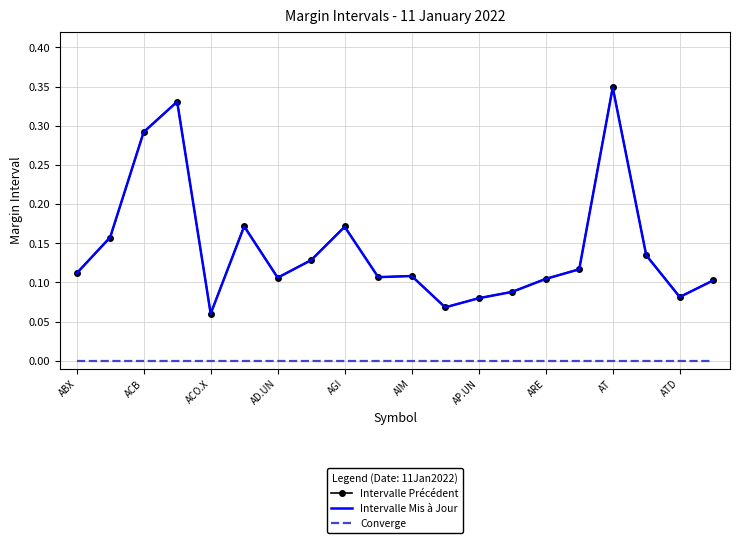

True or false: Converge and Intervalle Précédent intersect in this chart.

False